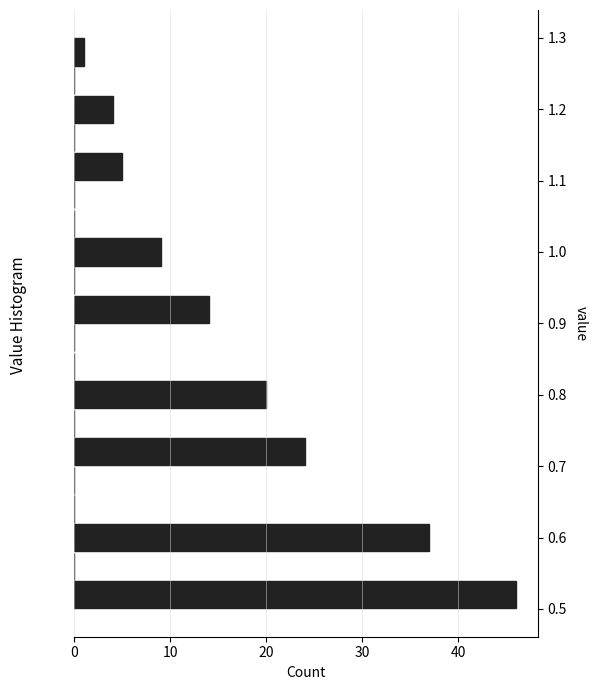

What is the length of the bar covering 0.58 to 0.62 on the y-axis? The values are not printed on the chart, so give them approximately, as read against the axis.

37